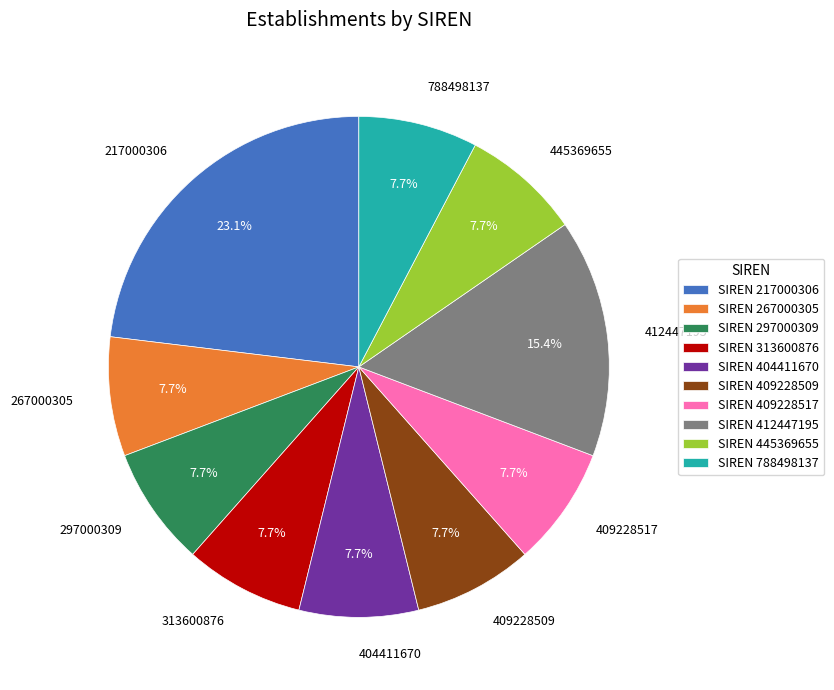

Which slice is the largest?

217000306